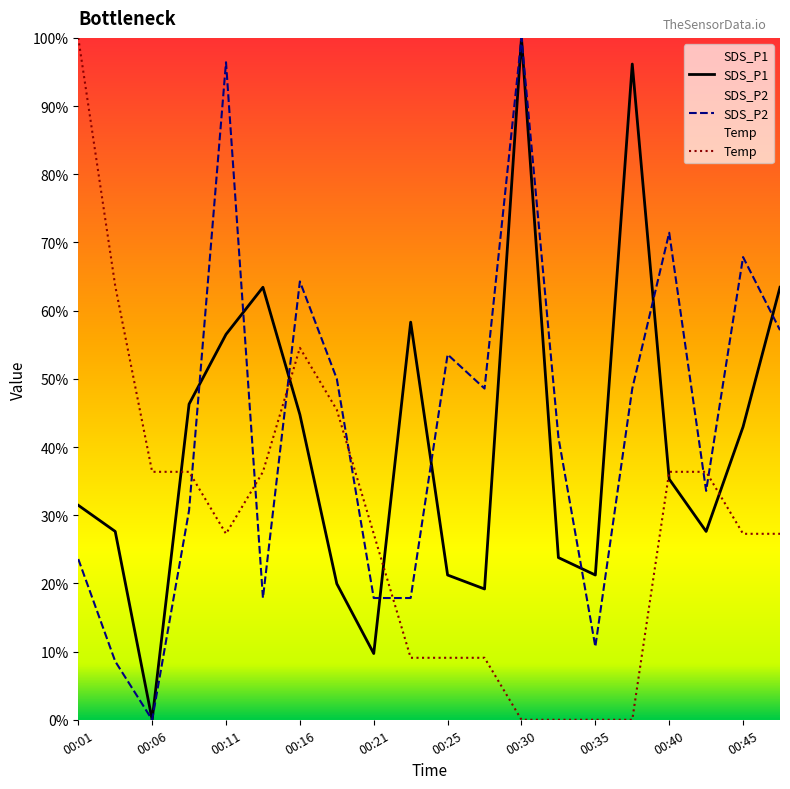

How many values in the SDS_P2 series are below 48?

10